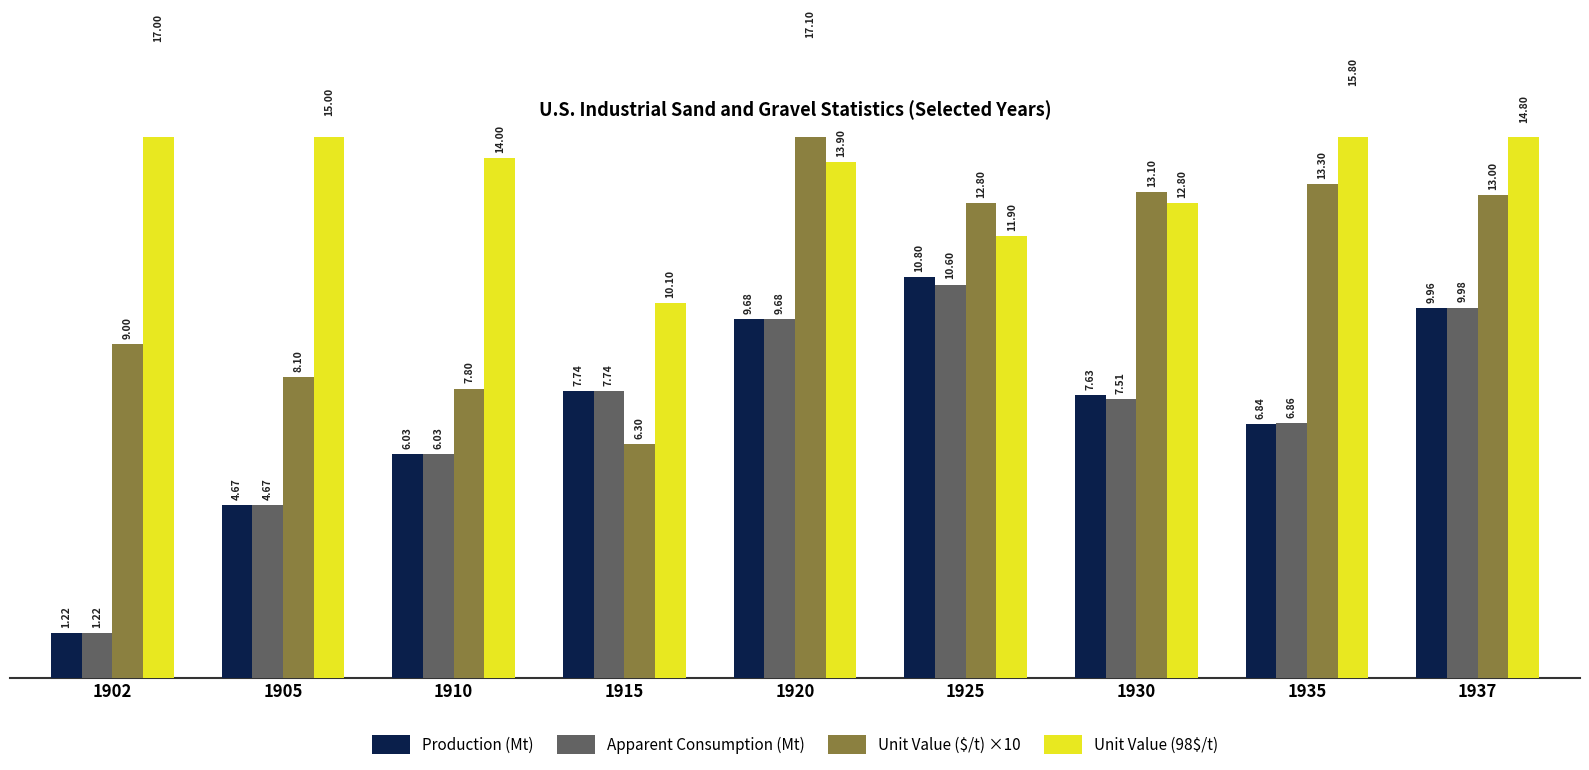

At which label does Production (Mt) first exceed 7?

1915